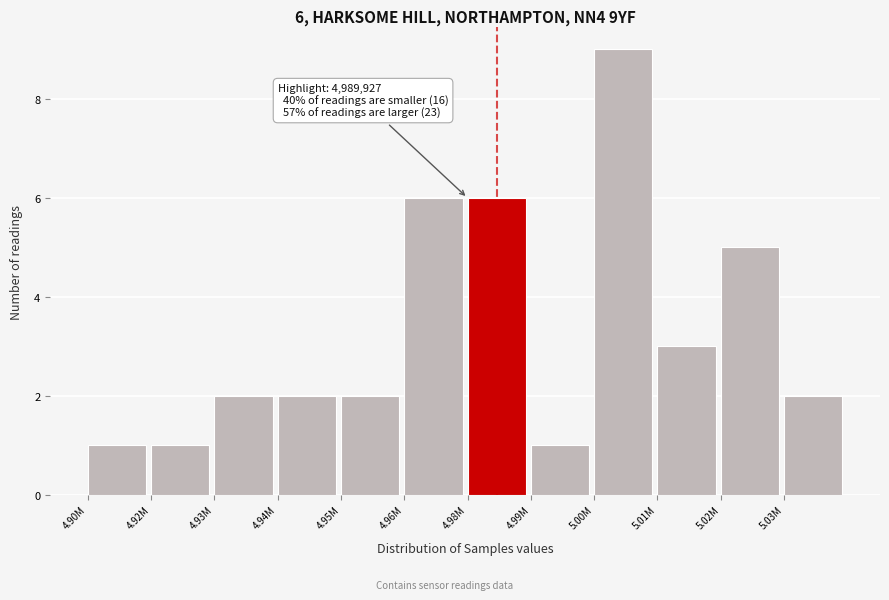

Reading left to right, transcribe all the data shown in this chart.

1	1	2	2	2	6	6	1	9	3	5	2